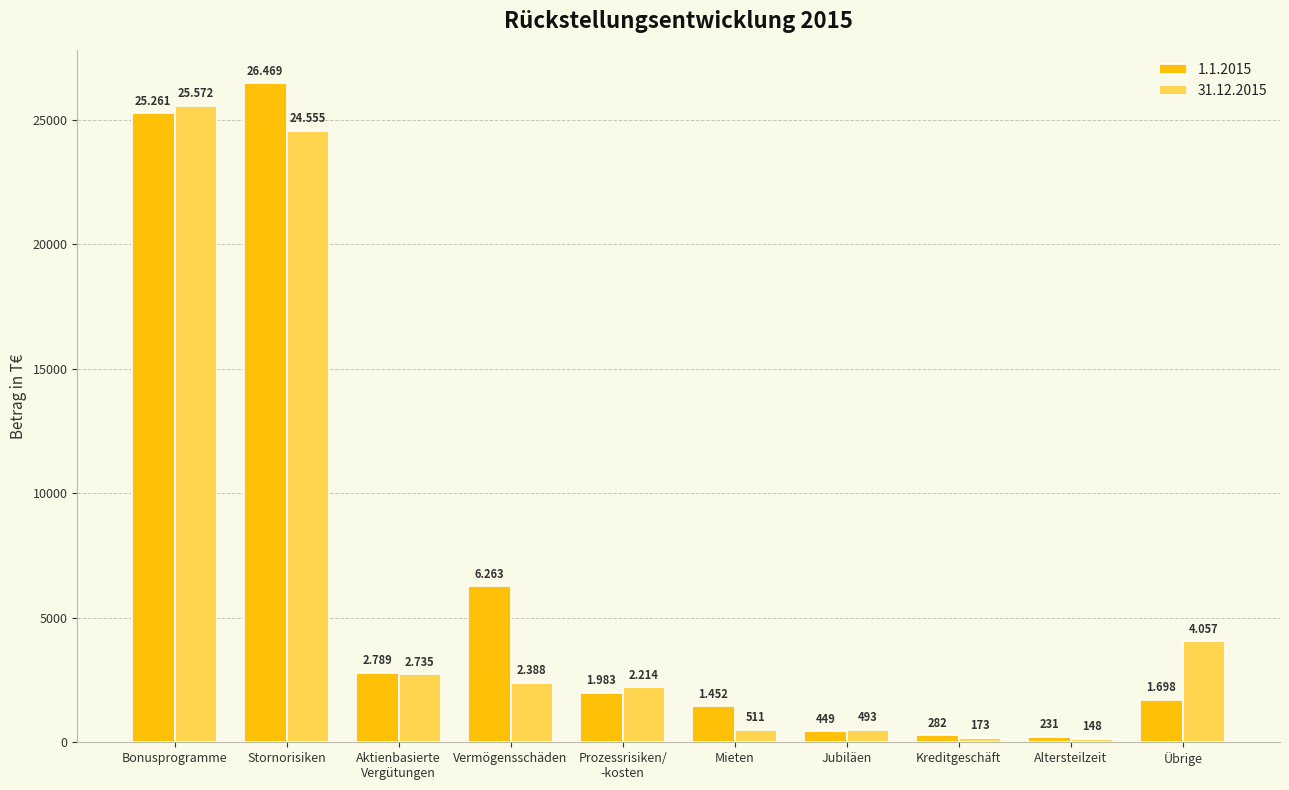

Is the value of 31.12.2015 at Altersteilzeit greater than the value of 1.1.2015 at Aktienbasierte
Vergütungen?

No